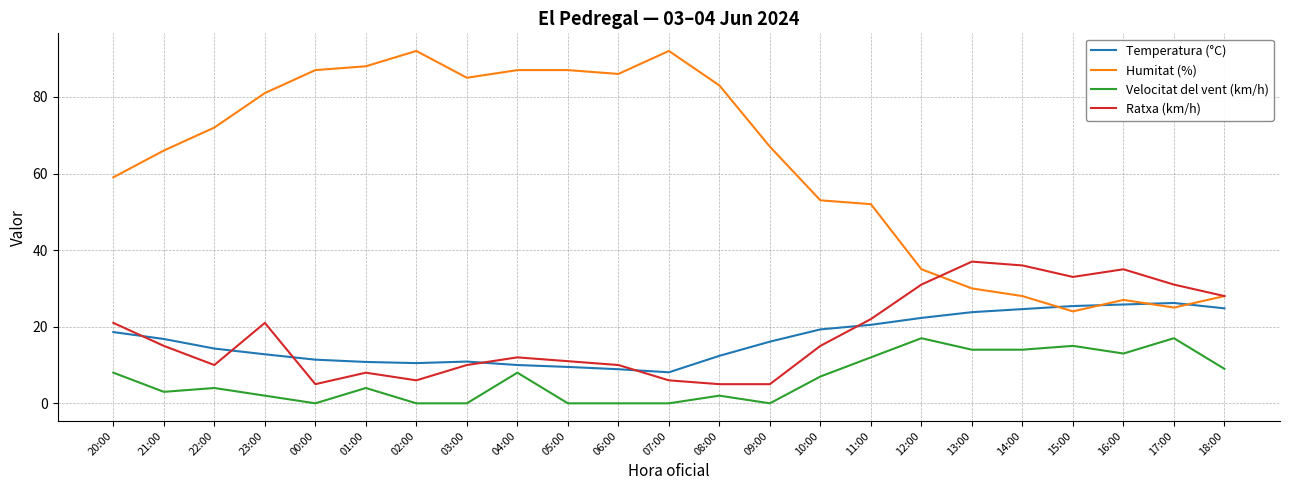

At how many categories does at least one series exceed 74?

10